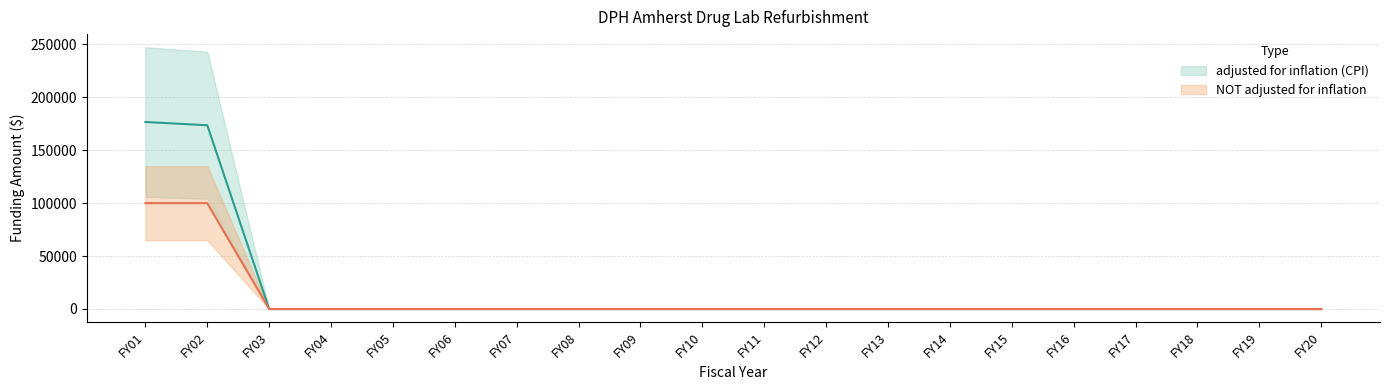

What is the difference between the second highest and second lowest values in the adjusted for inflation (CPI) series?

173658